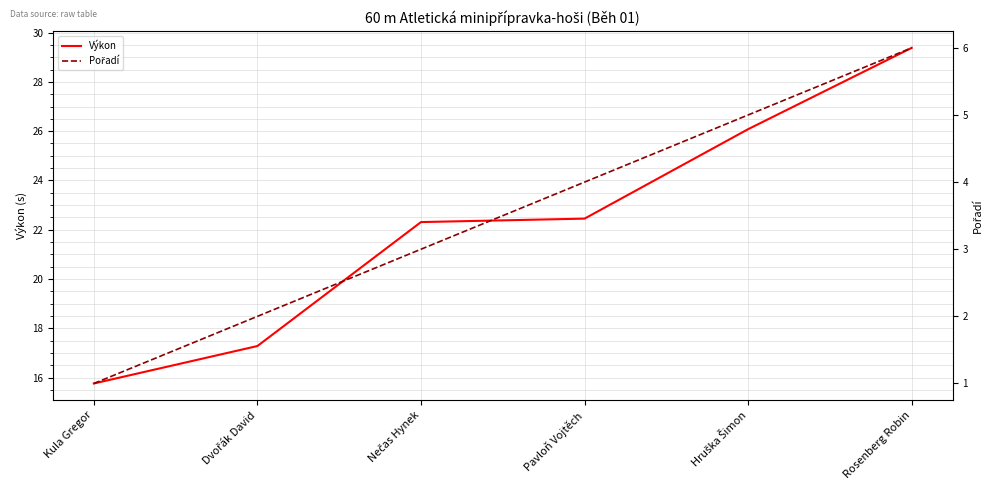

True or false: Výkon and Pořadí cross at least once.

False